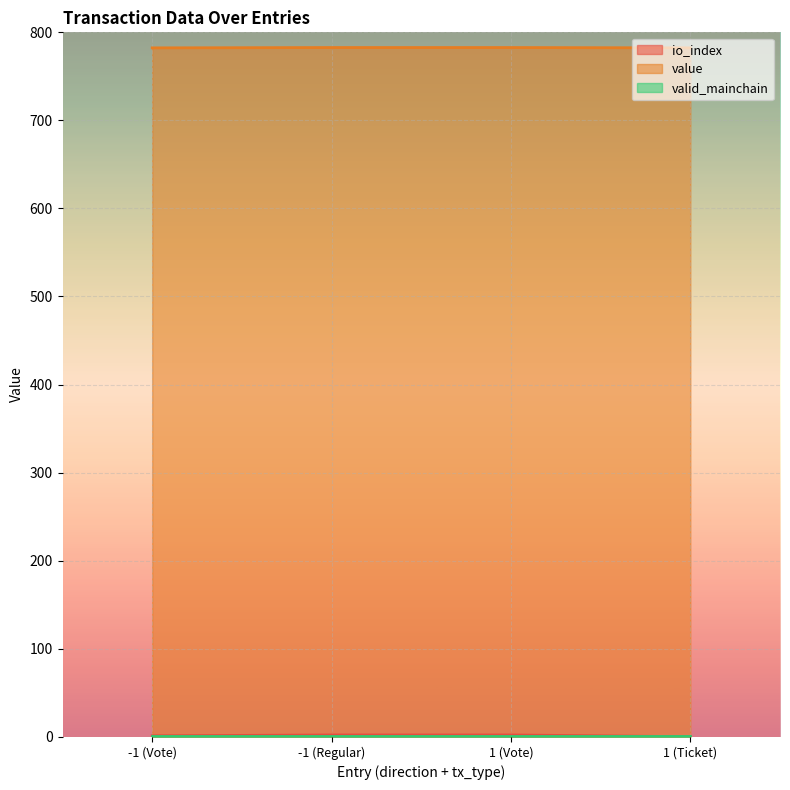

What is the difference between the maximum and minimum values in the io_index series?

2.0